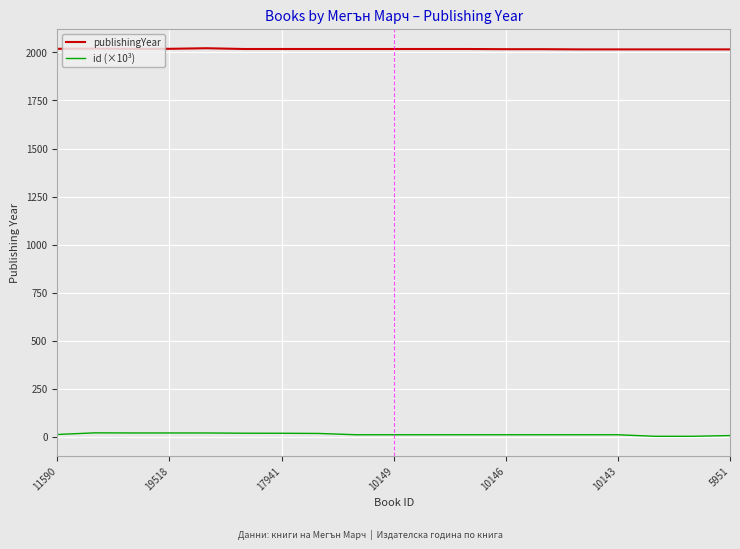

True or false: publishingYear and id (×10³) intersect in this chart.

False